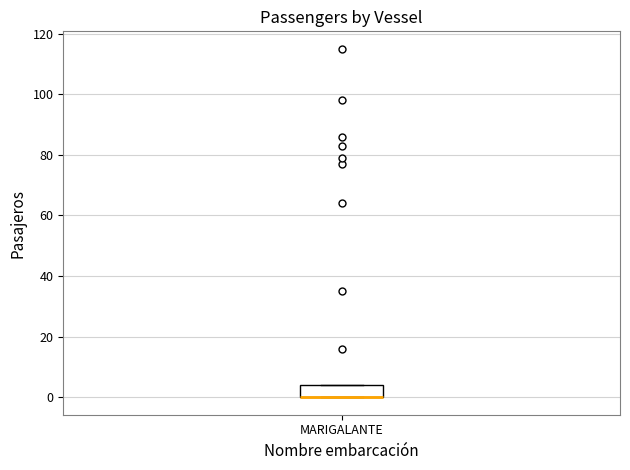

Read this box plot against the y-axis: the position of the median line, the range covered by the box, and the ends of both whiskers. The values are not printed on the chart, so give them approximately, as read against the axis.

median 0 (drawn on the box's lower edge), box 0 to 4, whiskers 0 to 4